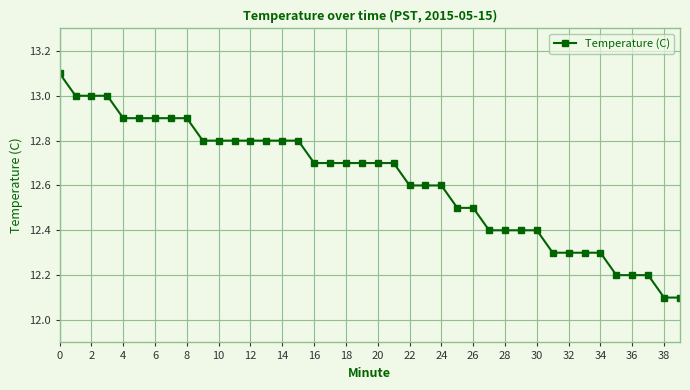

What is the value of the 30th point from the left?

12.4